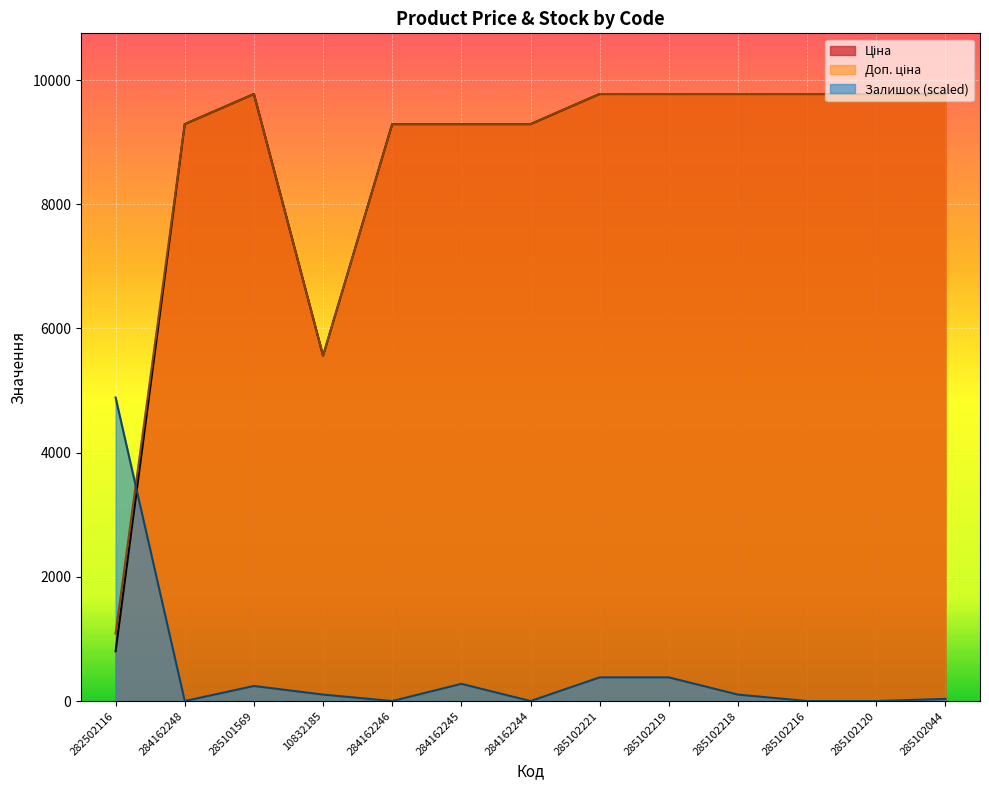

Which series changed the most between 282502116 and 285102221?

Ціна